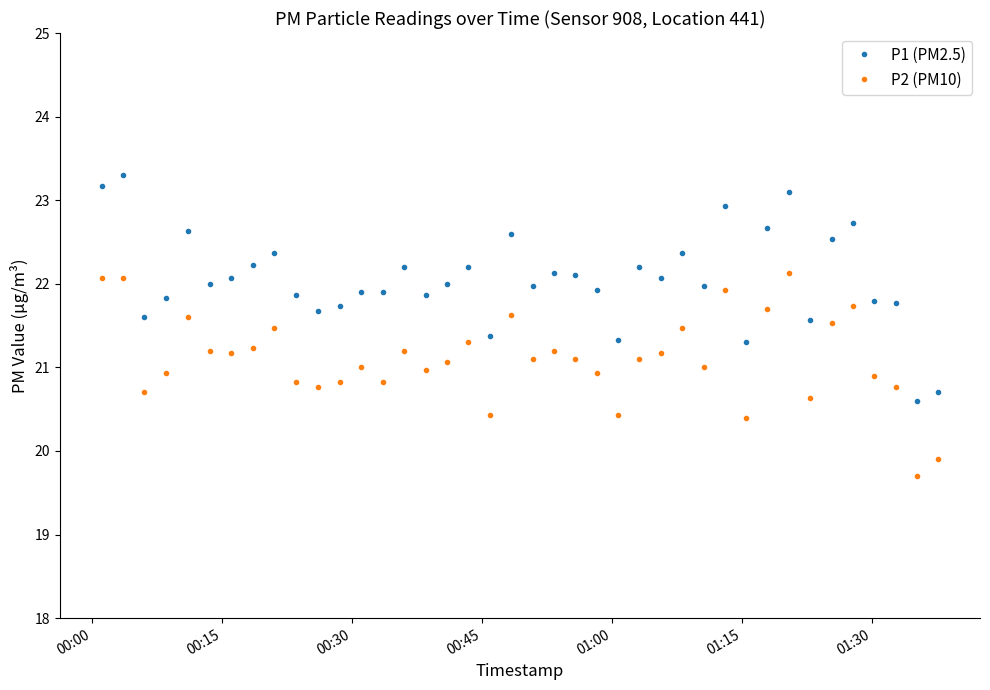

True or false: P2 (PM10) and P1 (PM2.5) intersect in this chart.

False